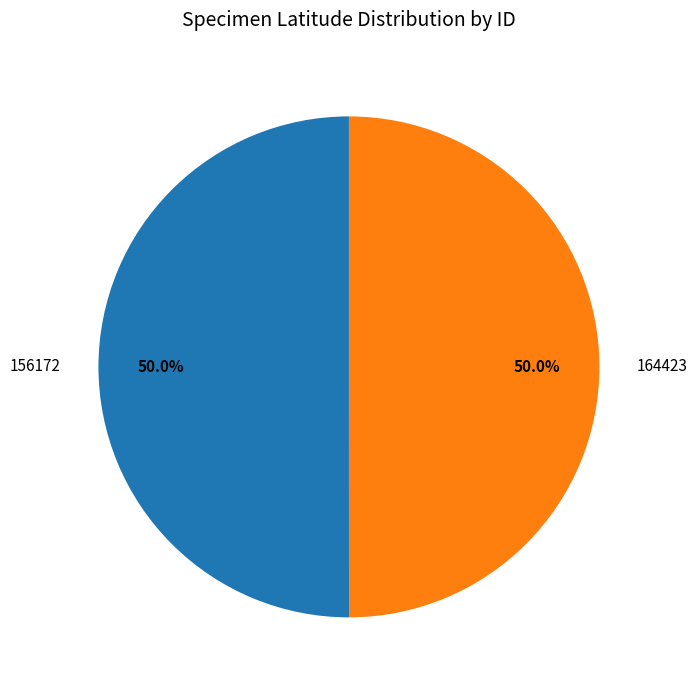

To the nearest percent, what is the combined percentage of 164423 and 156172?

100%